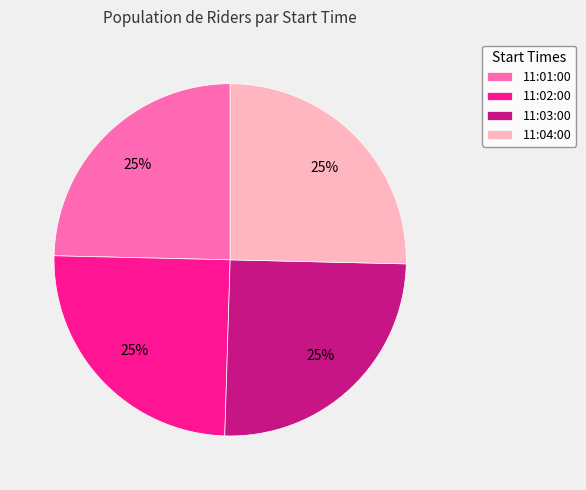

The 11:03:00 slice represents 25% of the pie. True or false?

True